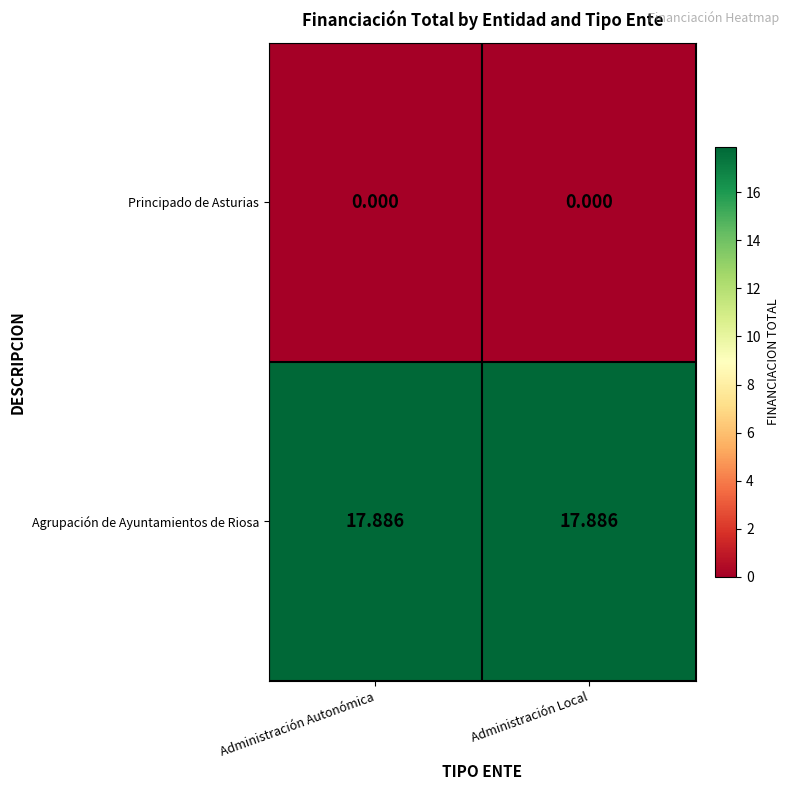

Which series has the largest total across all categories?

Agrupación de Ayuntamientos de Riosa